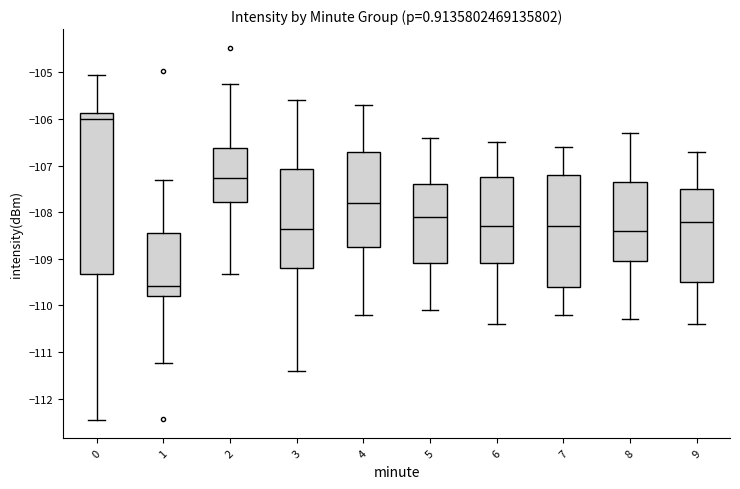

Reading left to right, transcribe this box plot: for each box, give where its median line is, the range the box spans, and where its two whiskers end, as read against the y-axis. The values are not printed on the chart, so give them approximately, as read against the axis.

0: median -106.0, box -109.3 to -105.9, whiskers -112.4 to -105.1
1: median -109.6, box -109.8 to -108.4, whiskers -111.2 to -107.3
2: median -107.3, box -107.8 to -106.6, whiskers -109.3 to -105.2
3: median -108.3, box -109.2 to -107.1, whiskers -111.4 to -105.6
4: median -107.8, box -108.7 to -106.7, whiskers -110.2 to -105.7
5: median -108.1, box -109.1 to -107.4, whiskers -110.1 to -106.4
6: median -108.3, box -109.1 to -107.2, whiskers -110.4 to -106.5
7: median -108.3, box -109.6 to -107.2, whiskers -110.2 to -106.6
8: median -108.4, box -109.0 to -107.3, whiskers -110.3 to -106.3
9: median -108.2, box -109.5 to -107.5, whiskers -110.4 to -106.7